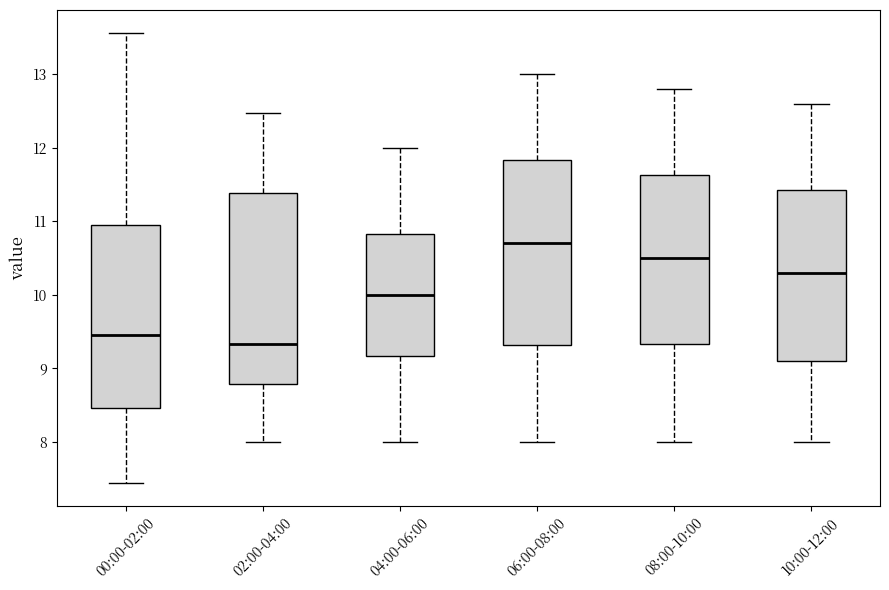

Reading left to right, transcribe this box plot: for each box, give where its median line is, the range the box spans, and where its two whiskers end, as read against the y-axis. The values are not printed on the chart, so give them approximately, as read against the axis.

00:00-02:00: median 9.5, box 8.5 to 10.9, whiskers 7.4 to 13.6
02:00-04:00: median 9.3, box 8.8 to 11.4, whiskers 8.0 to 12.5
04:00-06:00: median 10.0, box 9.2 to 10.8, whiskers 8.0 to 12.0
06:00-08:00: median 10.7, box 9.3 to 11.8, whiskers 8.0 to 13.0
08:00-10:00: median 10.5, box 9.3 to 11.6, whiskers 8.0 to 12.8
10:00-12:00: median 10.3, box 9.1 to 11.4, whiskers 8.0 to 12.6